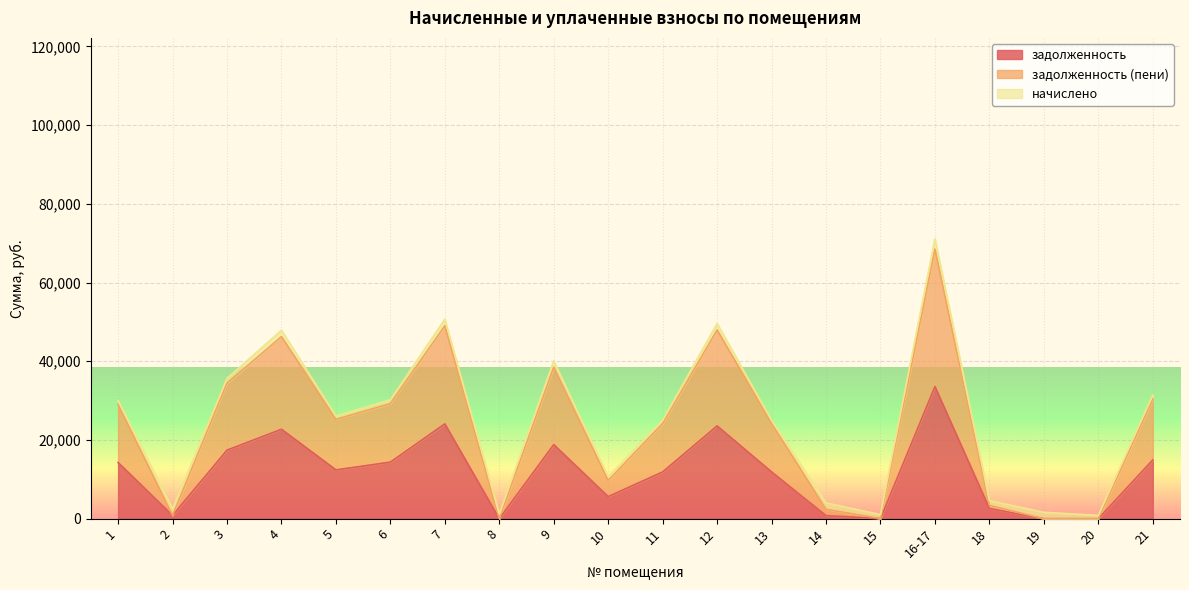

The value of задолженность (пени) at 1 is 29032.8. True or false?

True